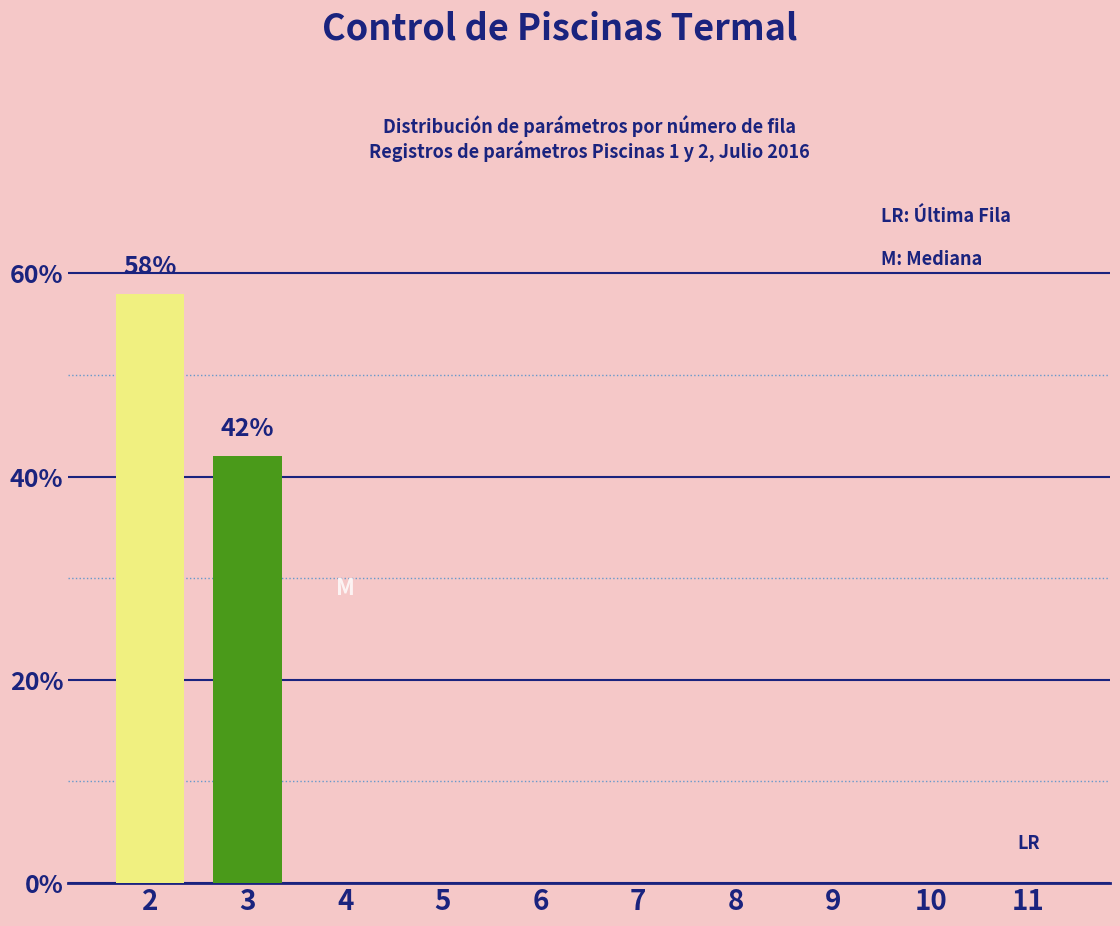

The value at 9 is -28. True or false?

False